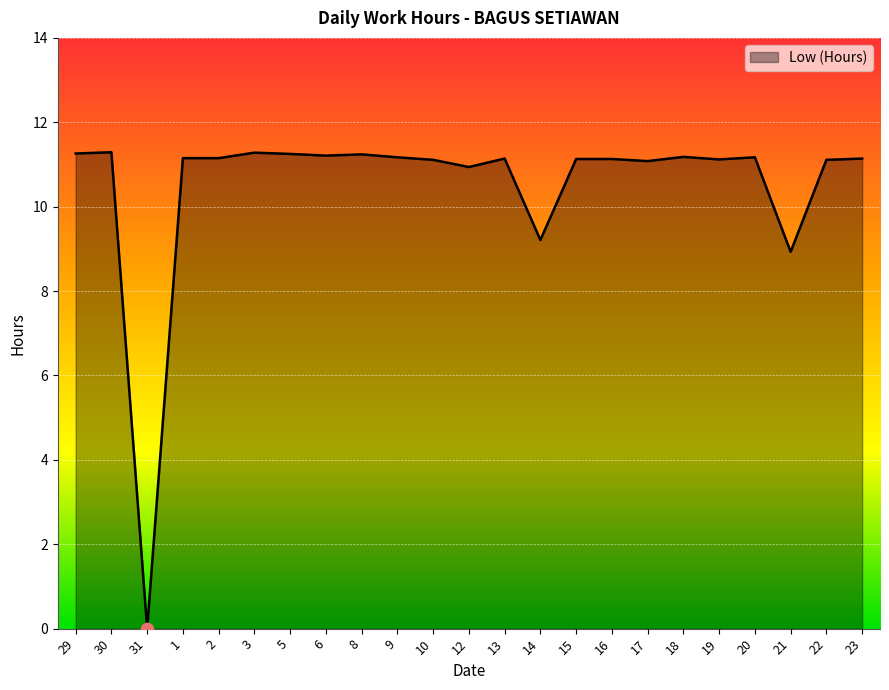

Approximately how many times larger is the value at 15 compared to 14?

1.2